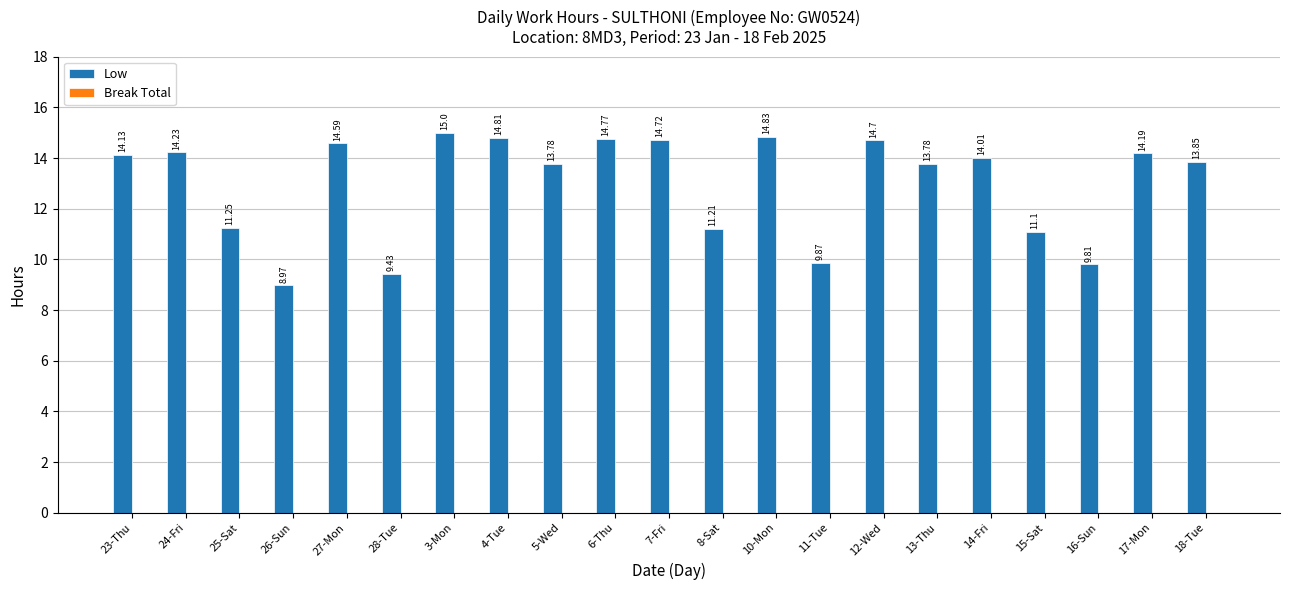

Which category has the highest value across all series?

3-Mon